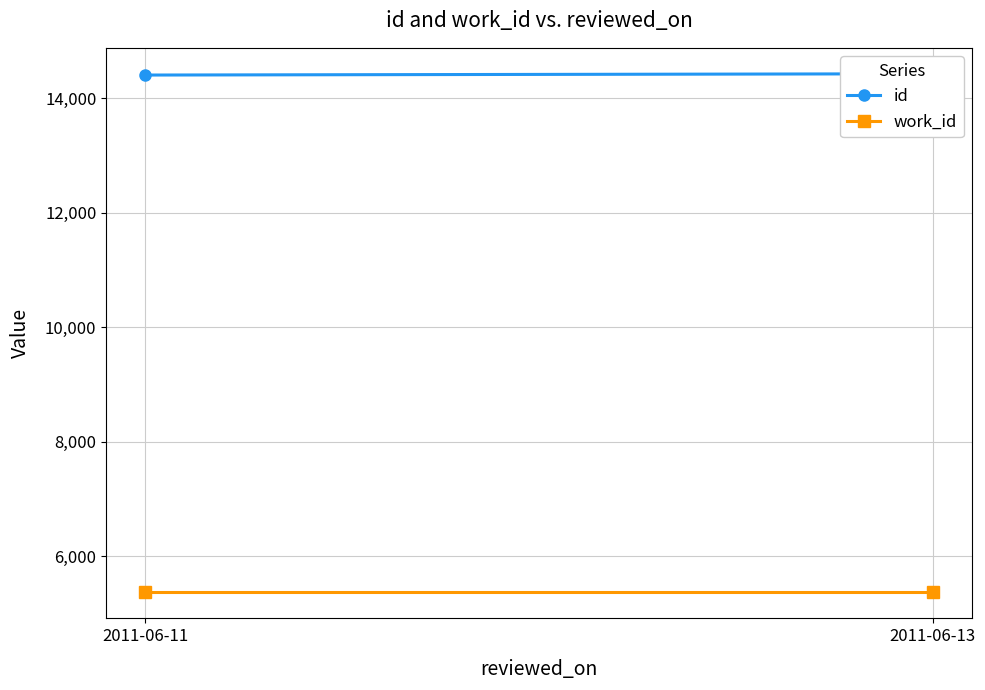

Rank the categories by work_id value from lowest to highest.

2011-06-11, 2011-06-13